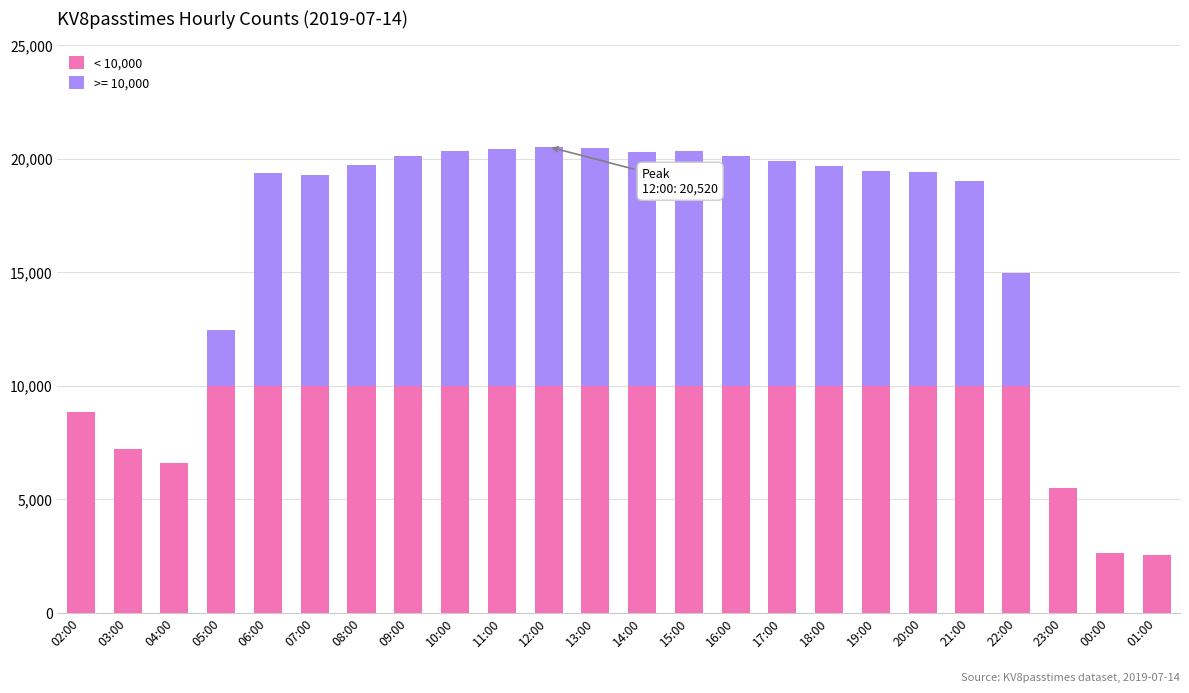

Are the bars grouped side by side (vs. stacked)?

No